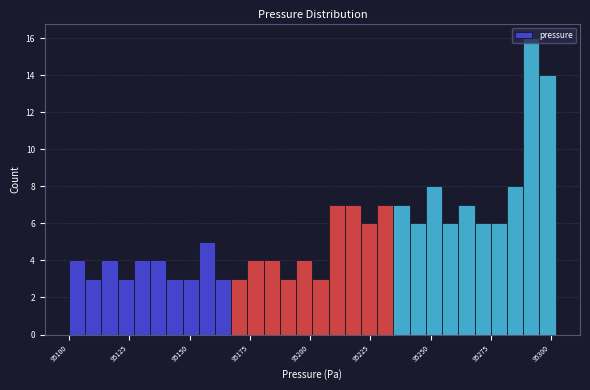

Around what value on the x-axis is the tallest bar? Give the approximate position of its centre, as read against the axis.

95290